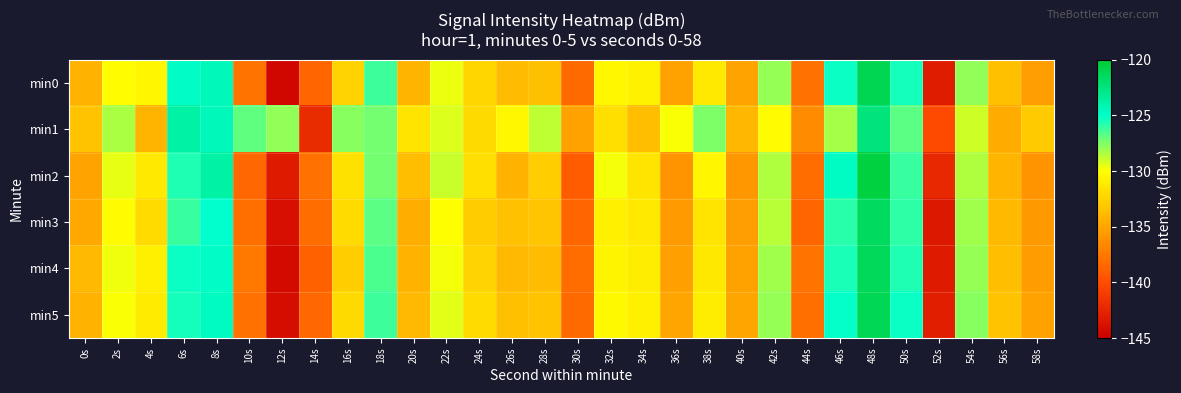

At which category is the sum across all series the highest?

48s